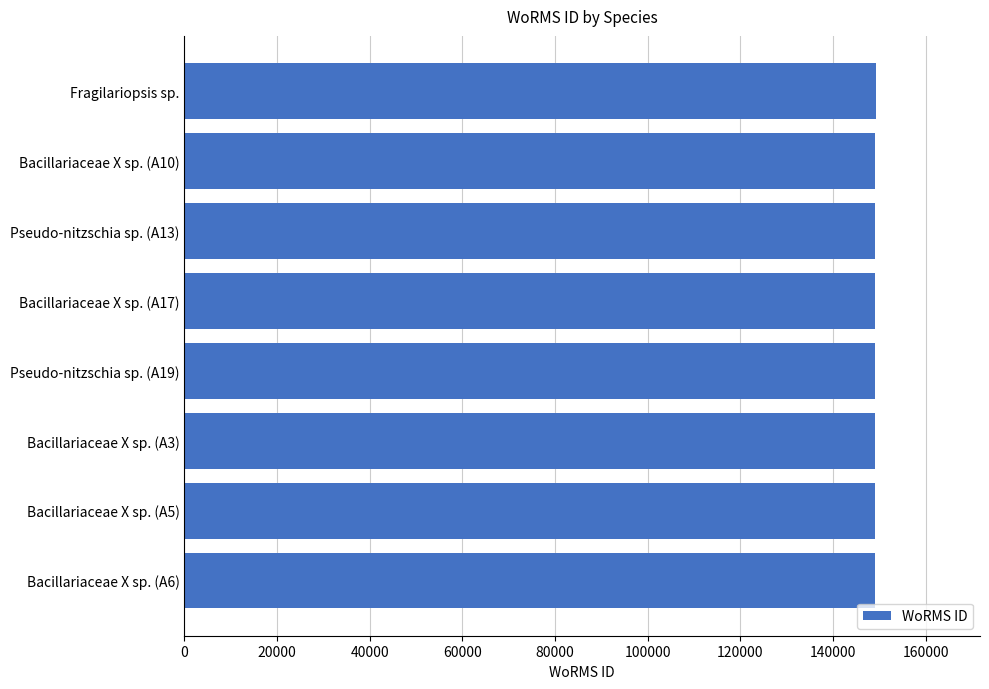

True or false: the data shows 149313 at Fragilariopsis sp..

True